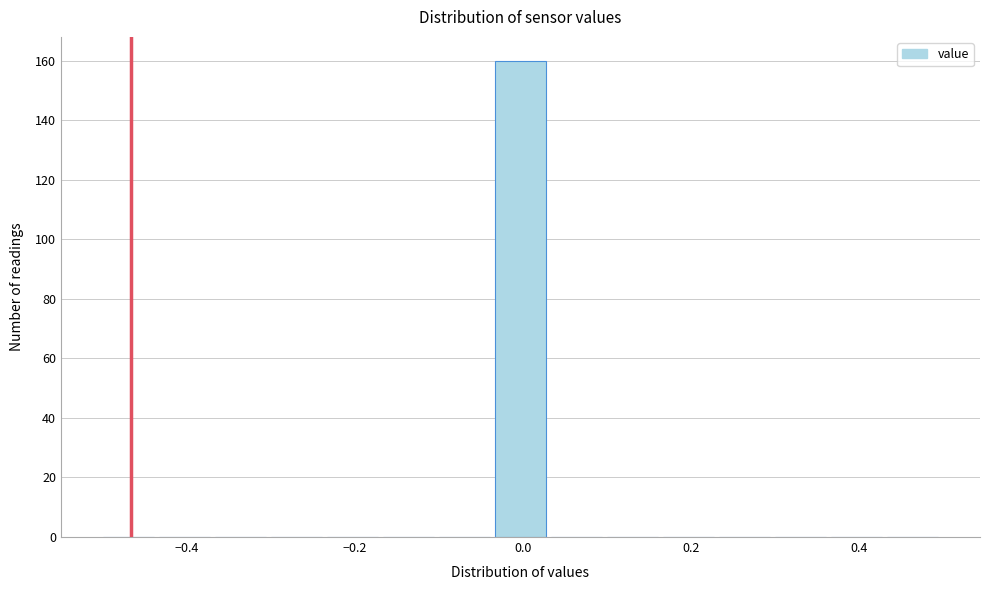

Around what value on the x-axis is the tallest bar? Give the approximate position of its centre, as read against the axis.

0.00